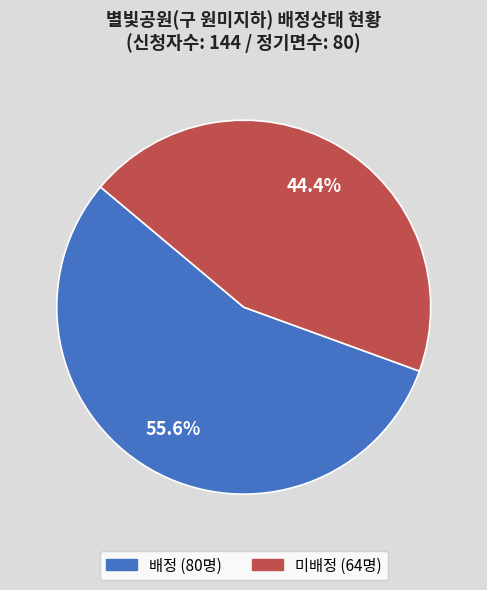

Between 배정 and 미배정, which is larger?

배정